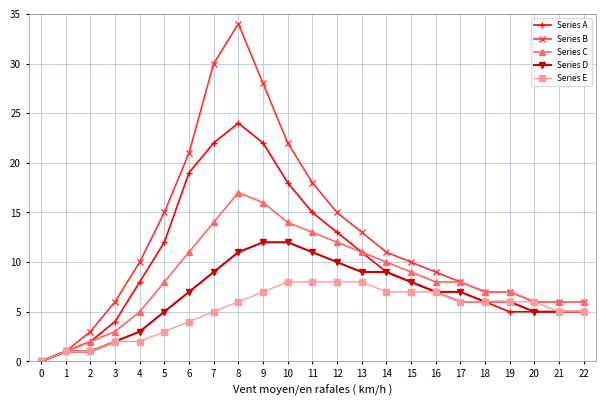

What is the sum of all Series A values?

227